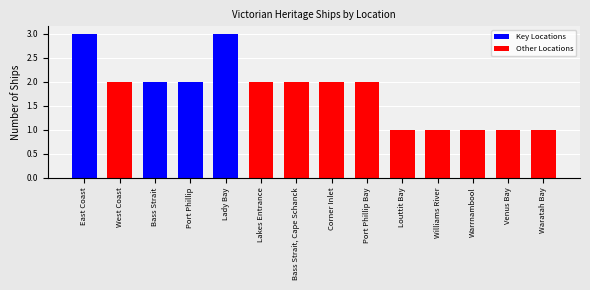

List the labels in order of value, smallest first.

Louttit Bay, Williams River, Warrnambool, Venus Bay, Waratah Bay, West Coast, Bass Strait, Port Phillip, Lakes Entrance, Bass Strait, Cape Schanck, Corner Inlet, Port Phillip Bay, East Coast, Lady Bay